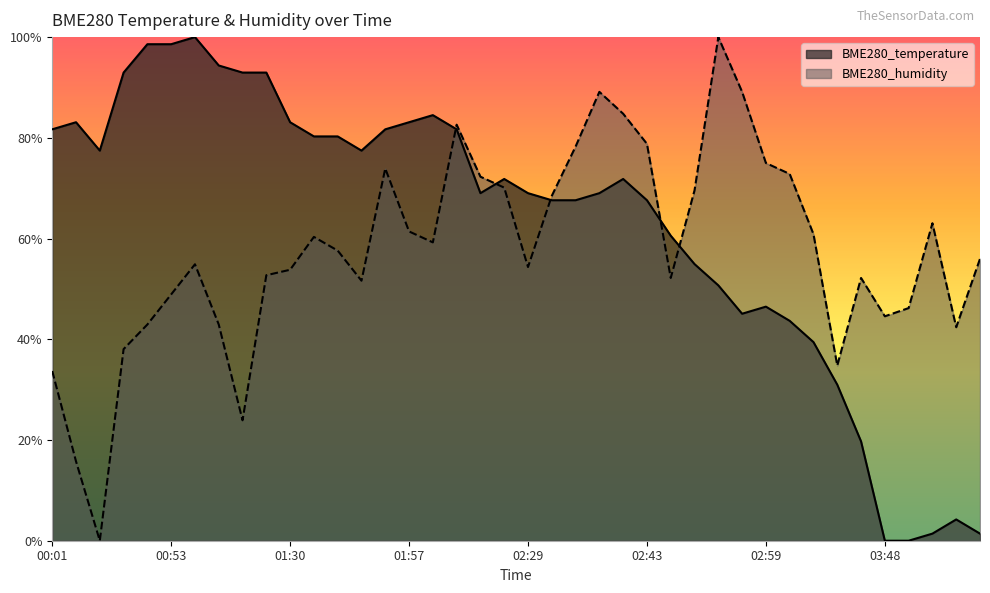

At 02:23, list the series in order from largest to smallest.

BME280_temperature, BME280_humidity